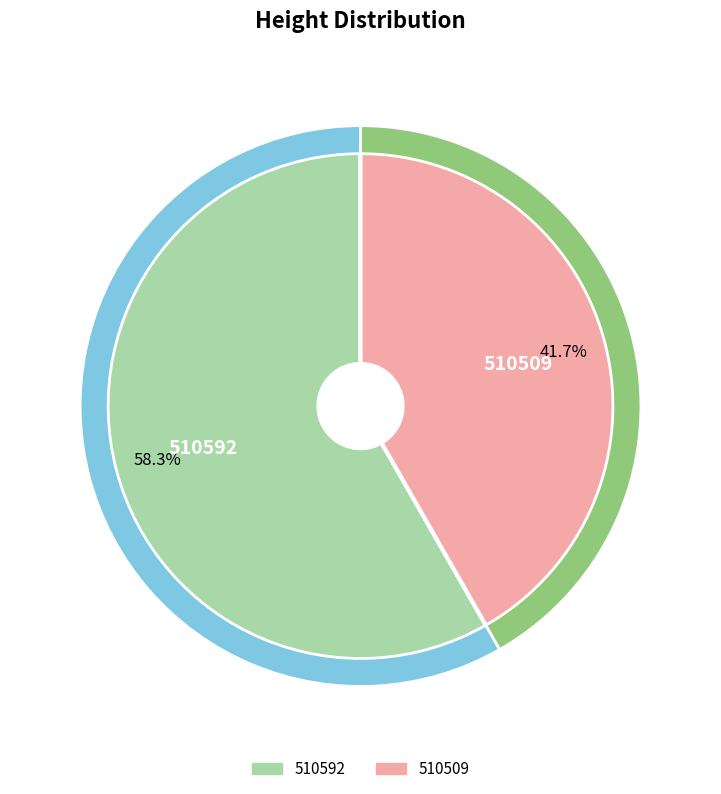

Which slice is the smallest?

510509